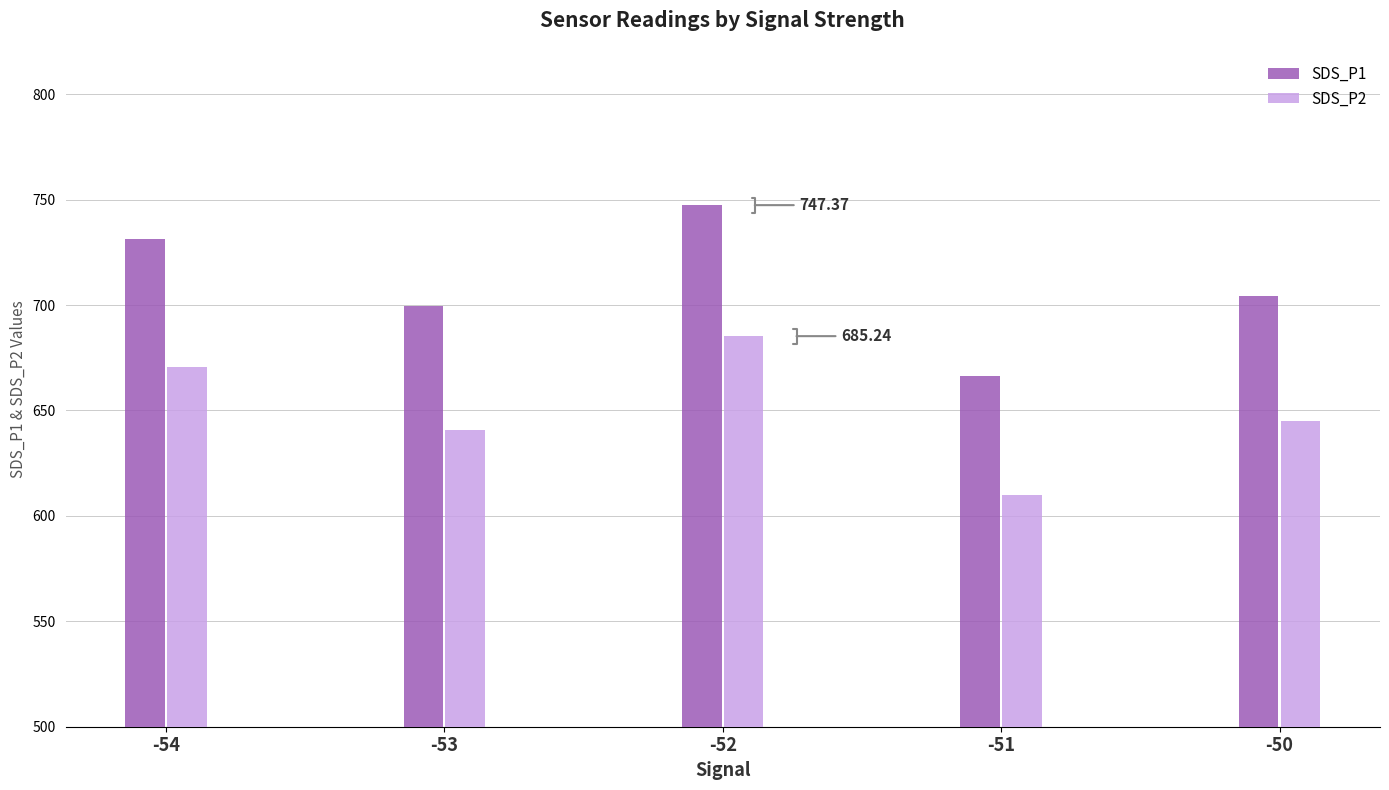

What is the difference between the highest and lowest values at -53?

58.6